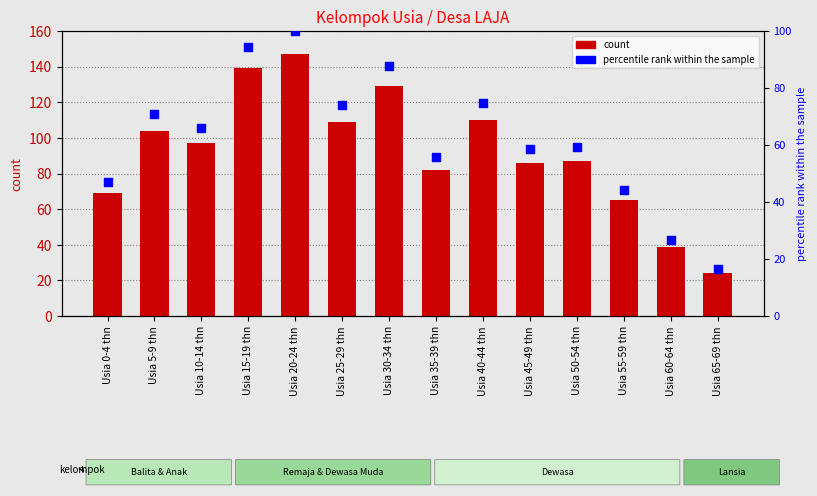

At how many categories does at least one series exceed 76?

10